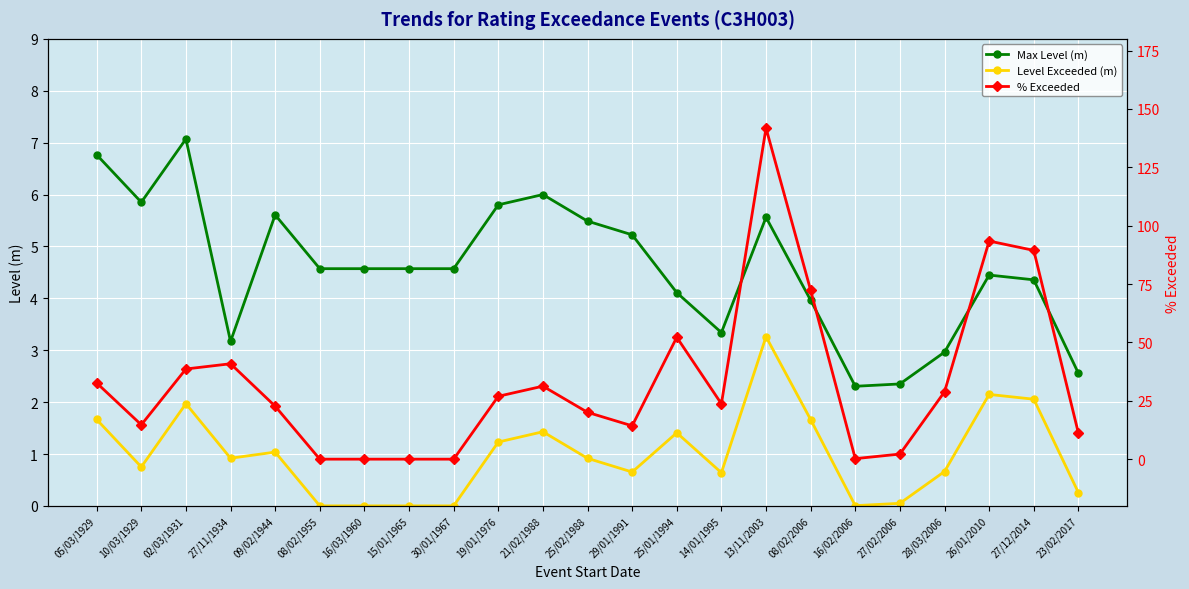

True or false: Level Exceeded (m) and % Exceeded cross at least once.

False